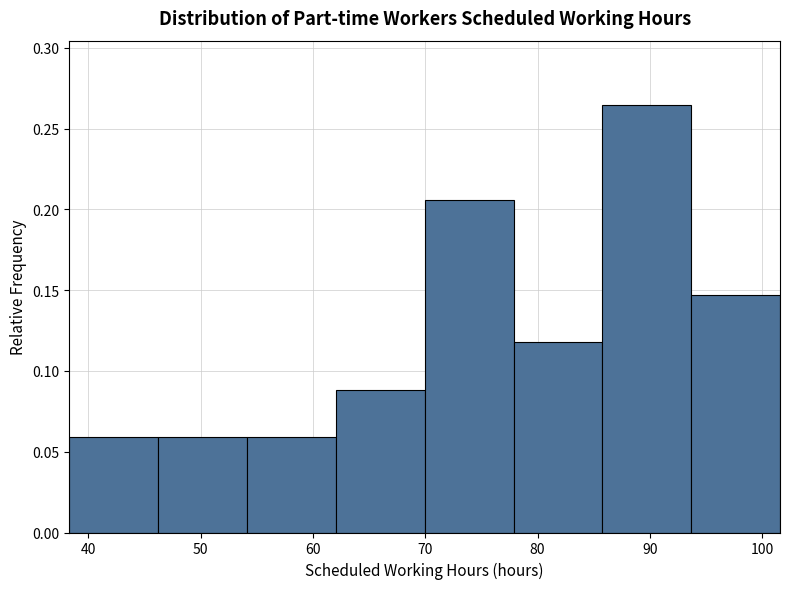

Reading left to right, list every bar in this chart as the range it spans on the x-axis followed by its height. Neither the bar edges nor the heights are printed on the chart, so give them approximately, as read against the axes.

38 to 46: 0.060
46 to 54: 0.060
54 to 62: 0.060
62 to 70: 0.090
70 to 78: 0.205
78 to 86: 0.120
86 to 94: 0.265
94 to 102: 0.145